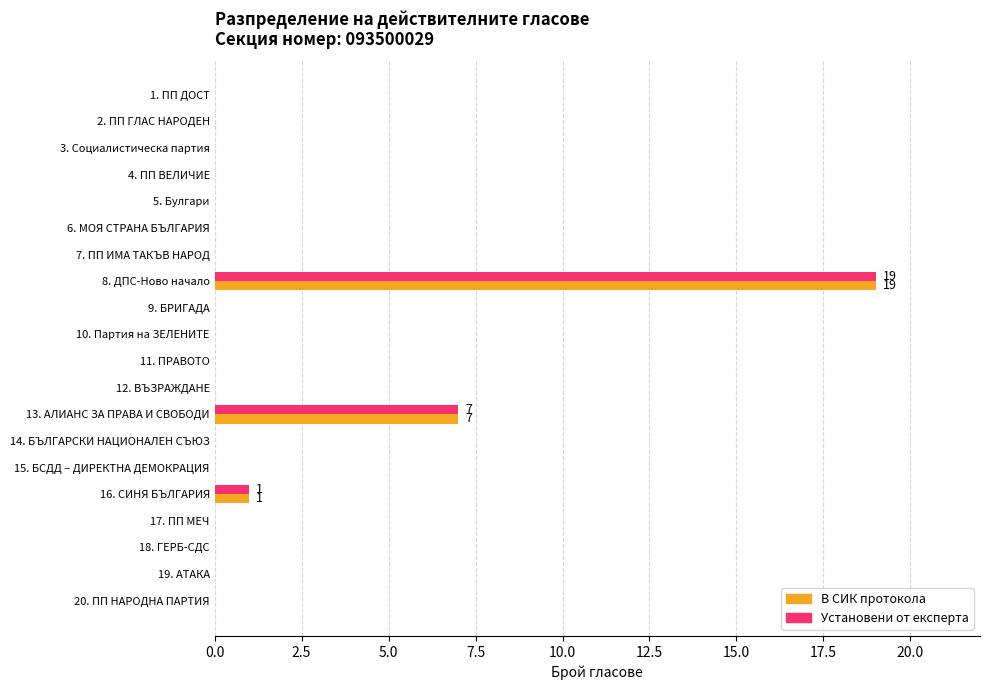

What is the average value of the В СИК протокола series?

1